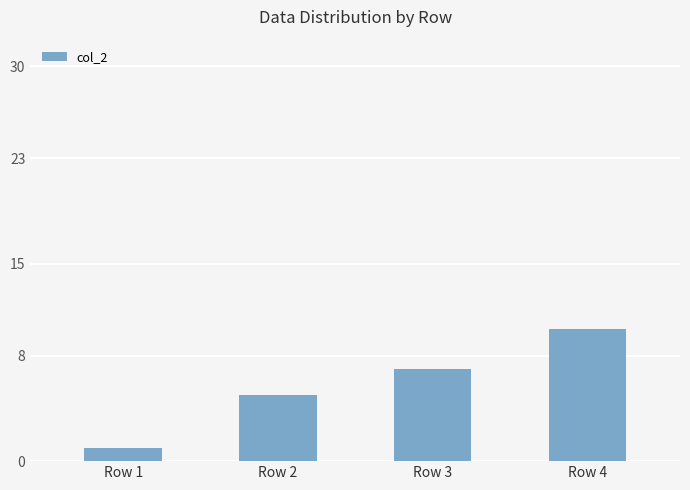

How many data points are less than 7?

2